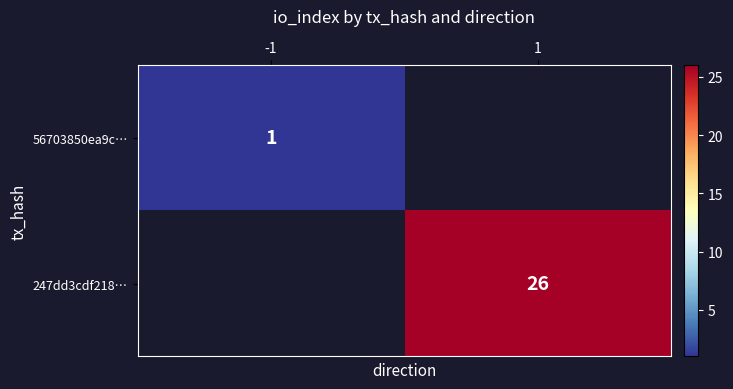

The 247dd3cdf218… series shows 37 at 1. True or false?

False